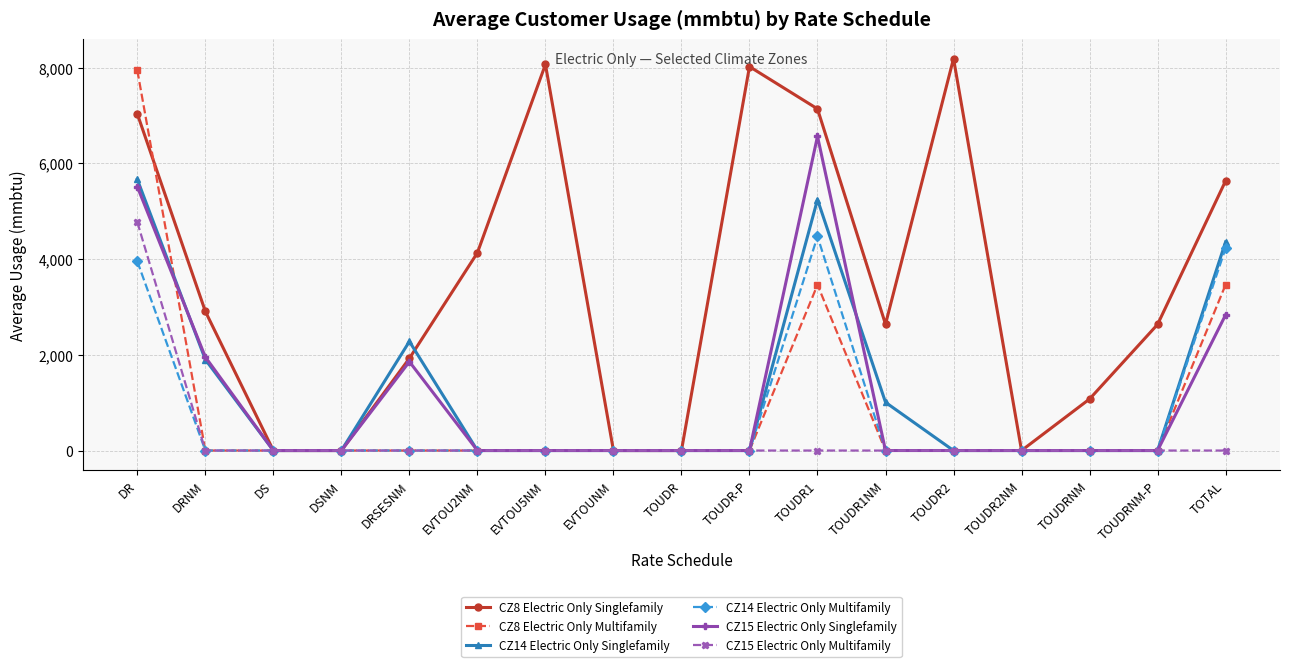

Count the number of categories in the chart.

17